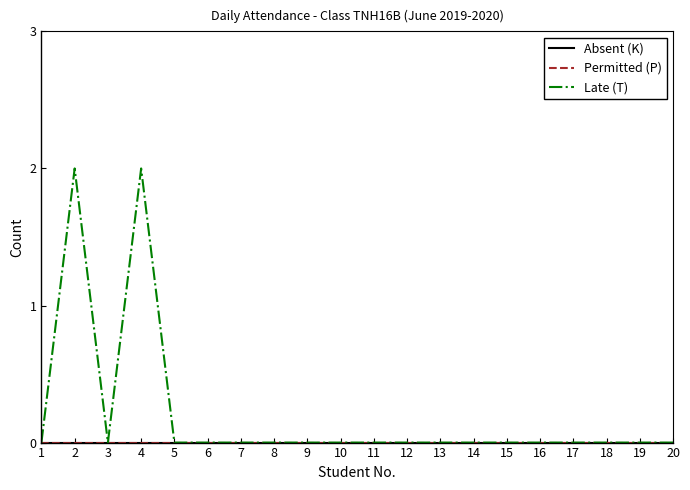

Is it true that Late (T) equals 0 at 16?

True